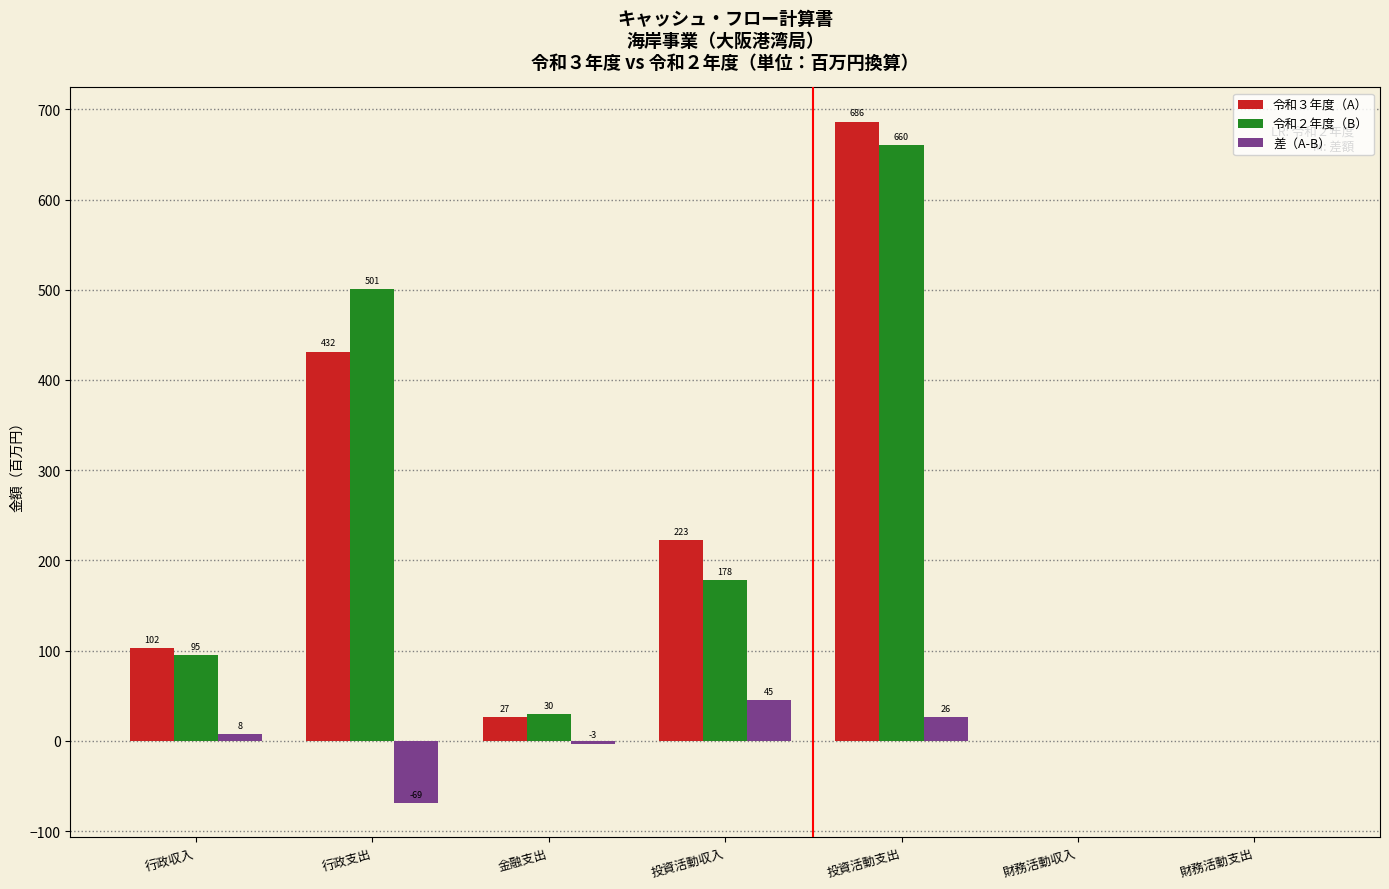

How many data points in 令和２年度（B） are above 94?

4